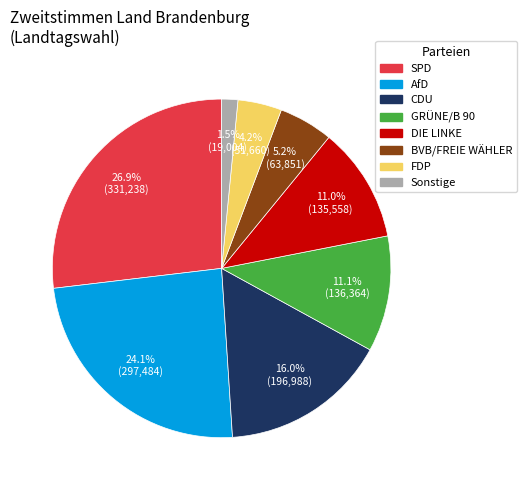

Is it true that AfD is 14% of the pie?

False